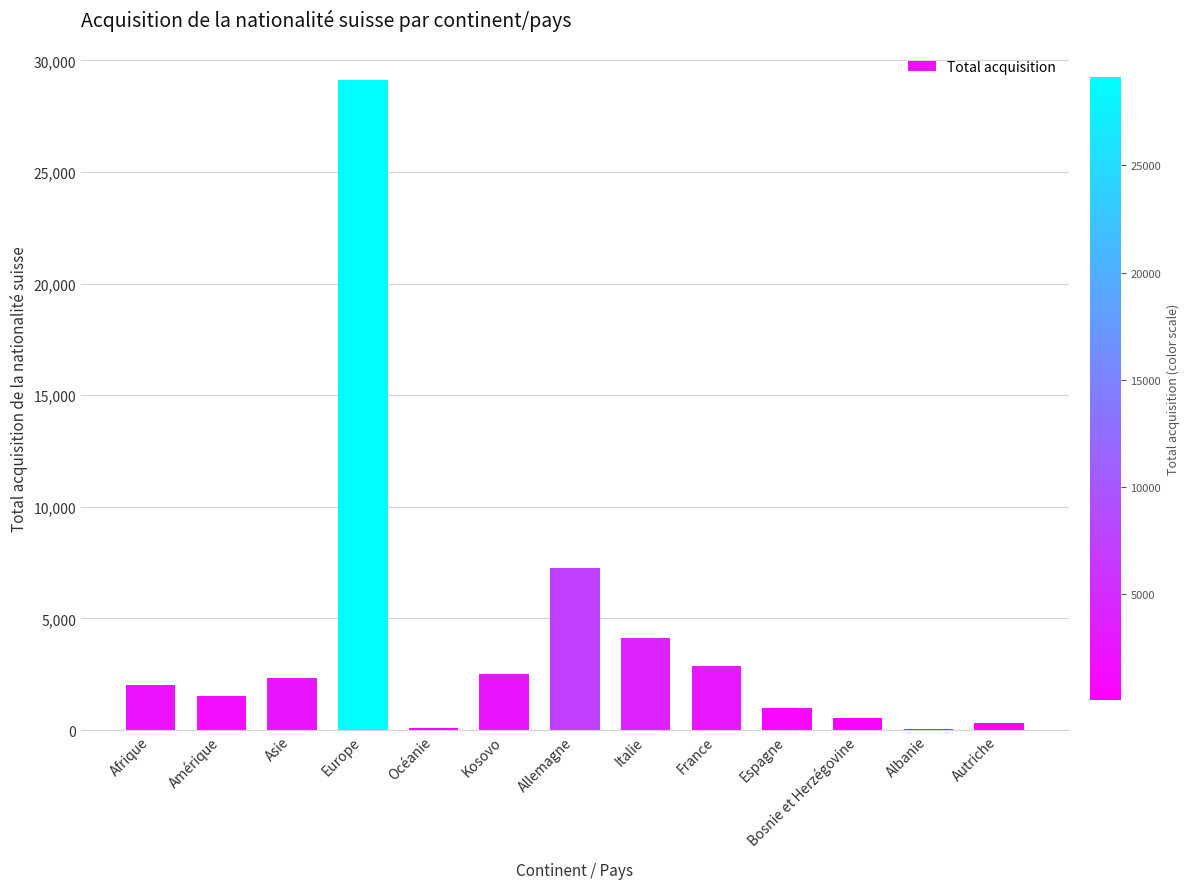

What is the average value?

4137